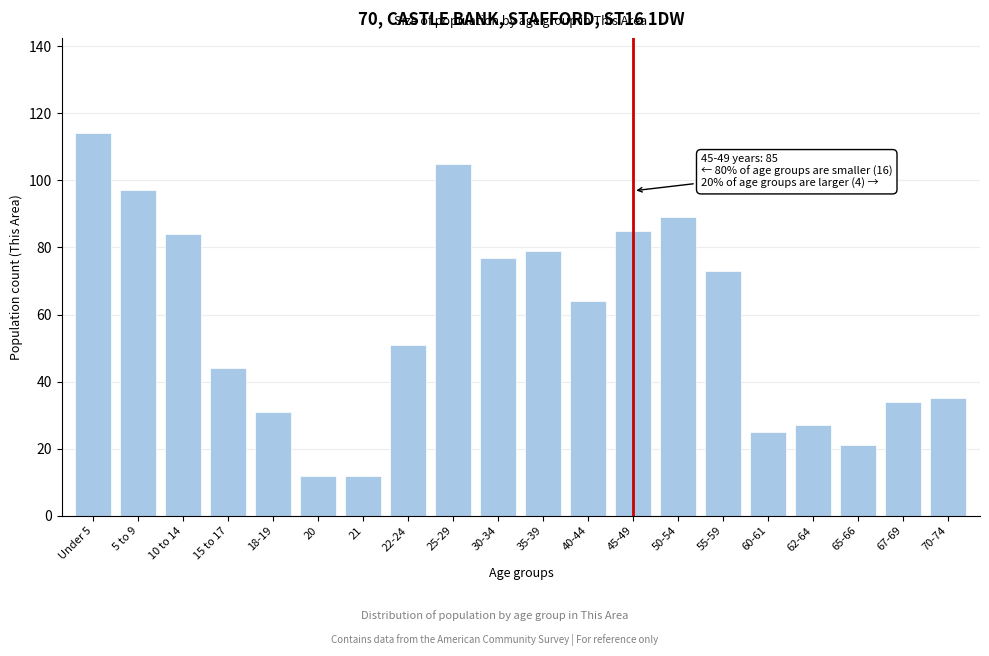

Reading right to left, list all the values displayed in this chart.

35	34	21	27	25	73	89	85	64	79	77	105	51	12	12	31	44	84	97	114